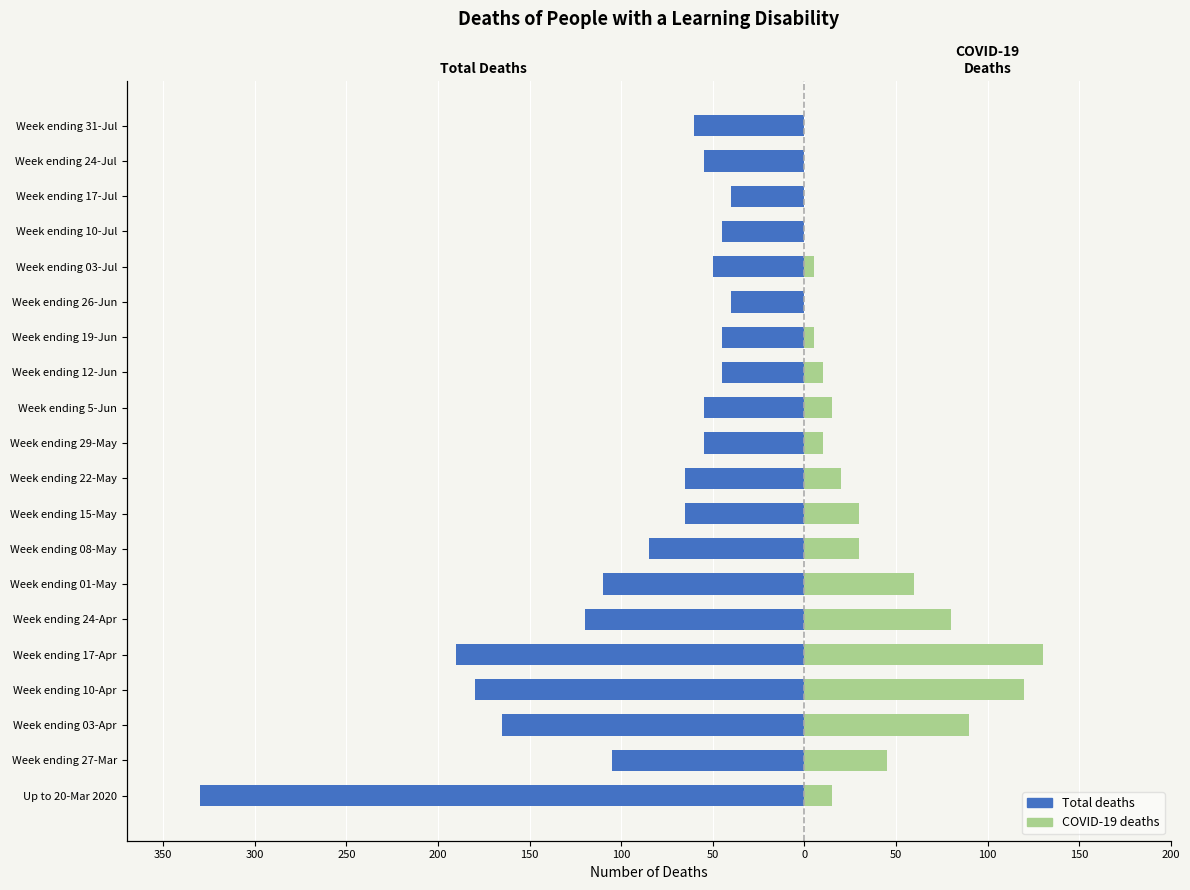

How many bars are there in each group?

2